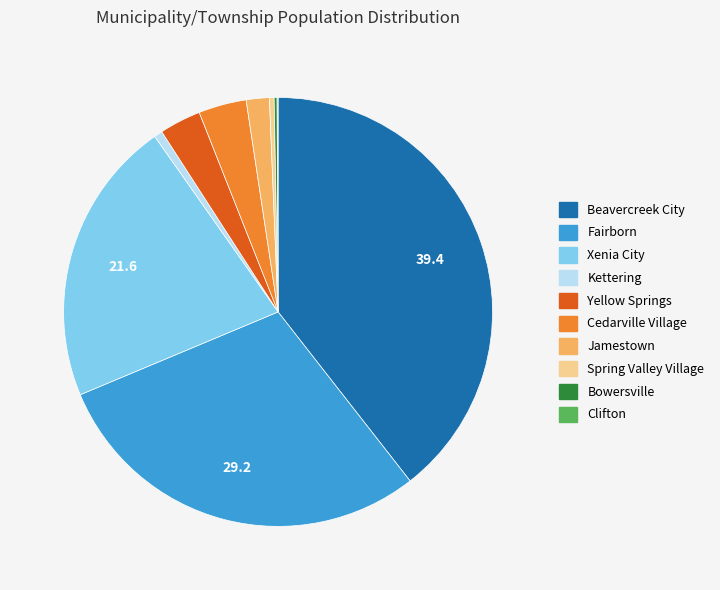

Is it true that Beavercreek City is 33% of the pie?

False